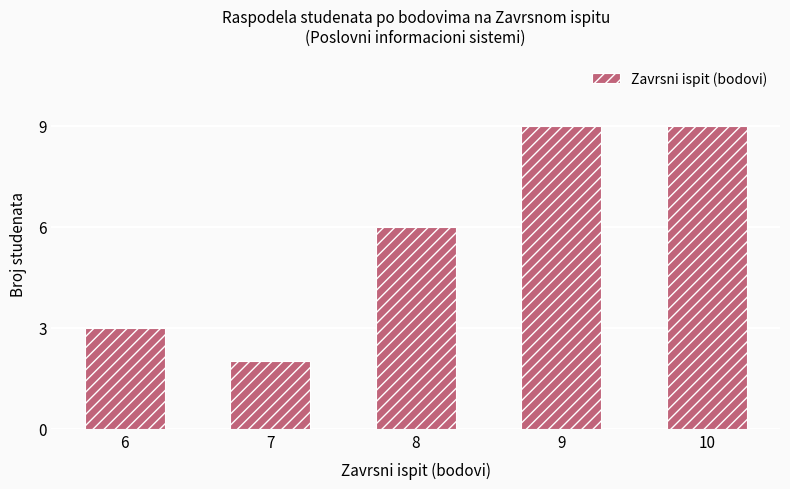

Reading right to left, transcribe all the data shown in this chart.

9	9	6	2	3